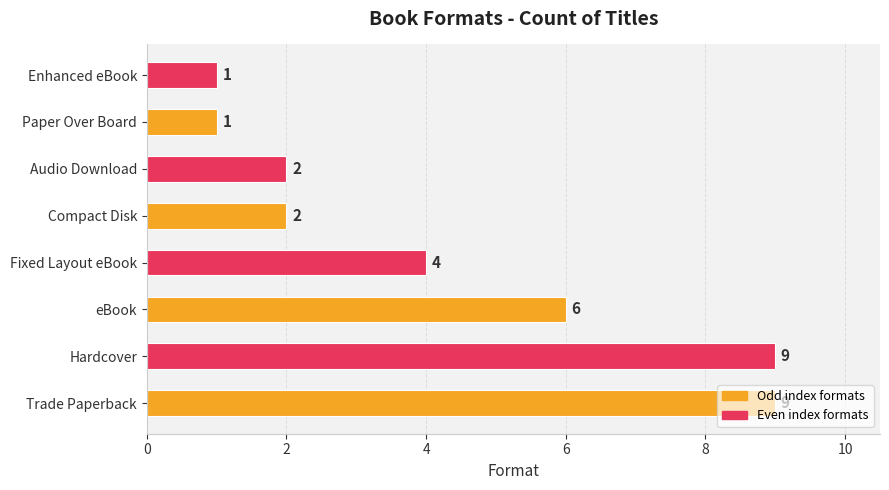

What is the smallest value displayed?

1